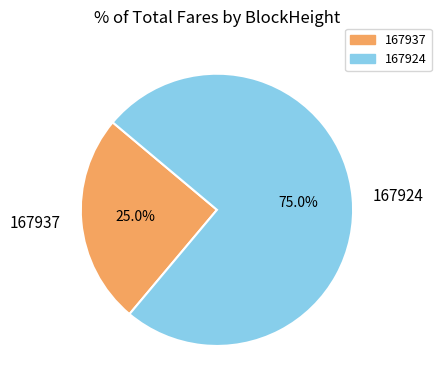

What is the total percentage of 167924 and 167937?

100.0%